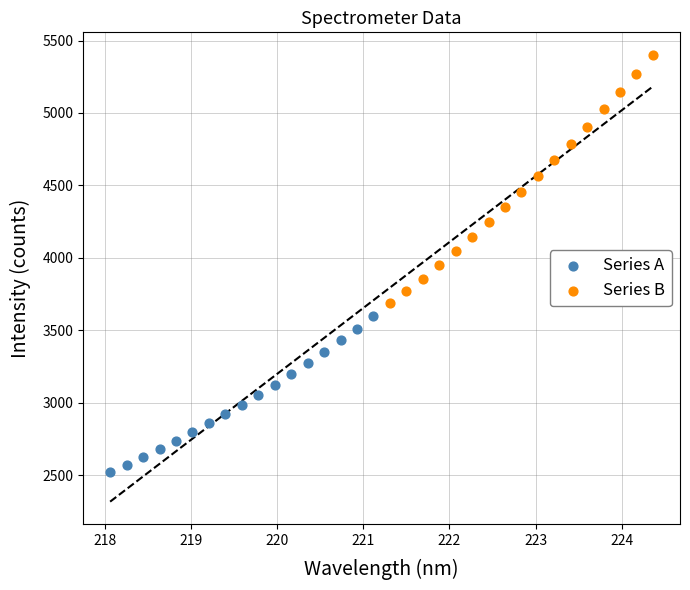

Which series has the widest spread of Y values?

Series B